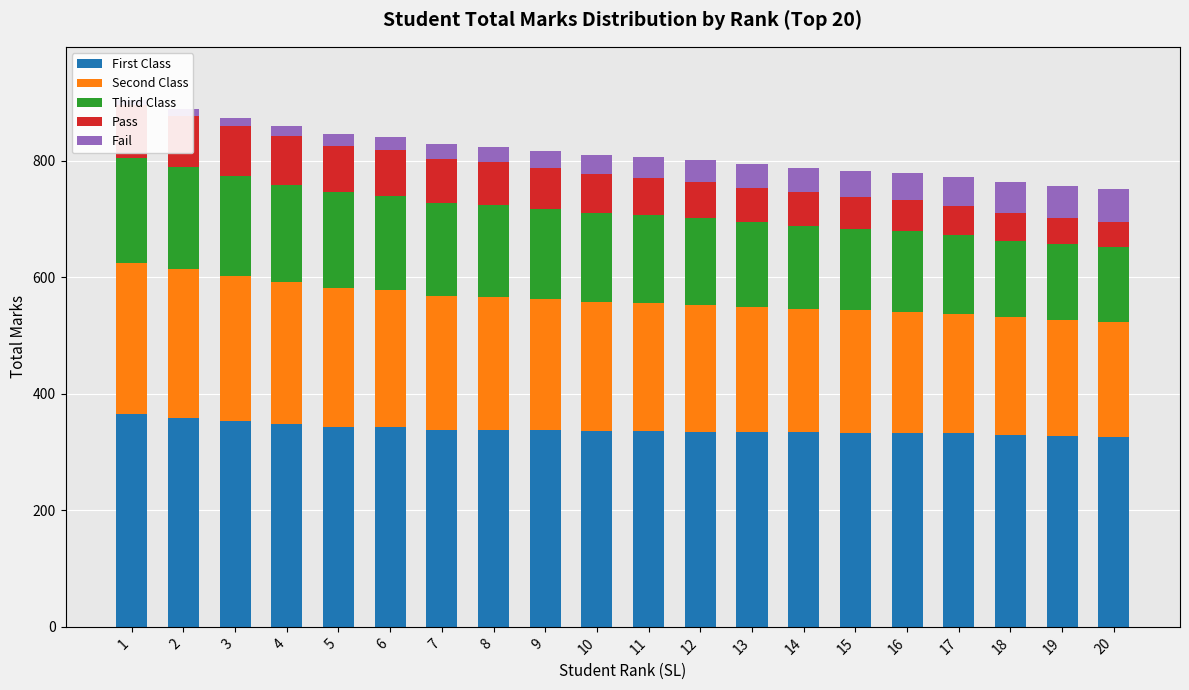

The value of Third Class at 2 is 253. True or false?

False